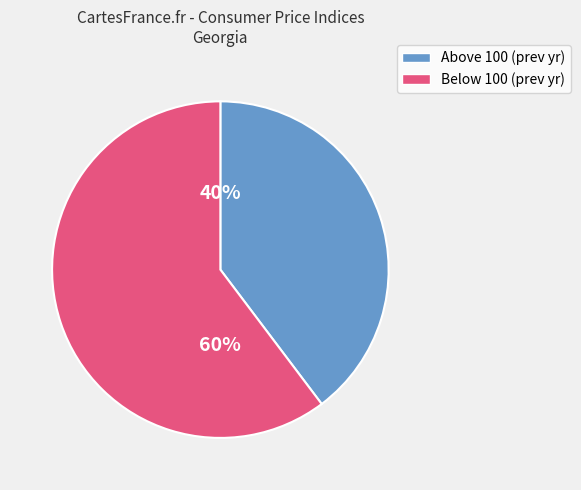

To the nearest percent, what is the average slice percentage?

50%